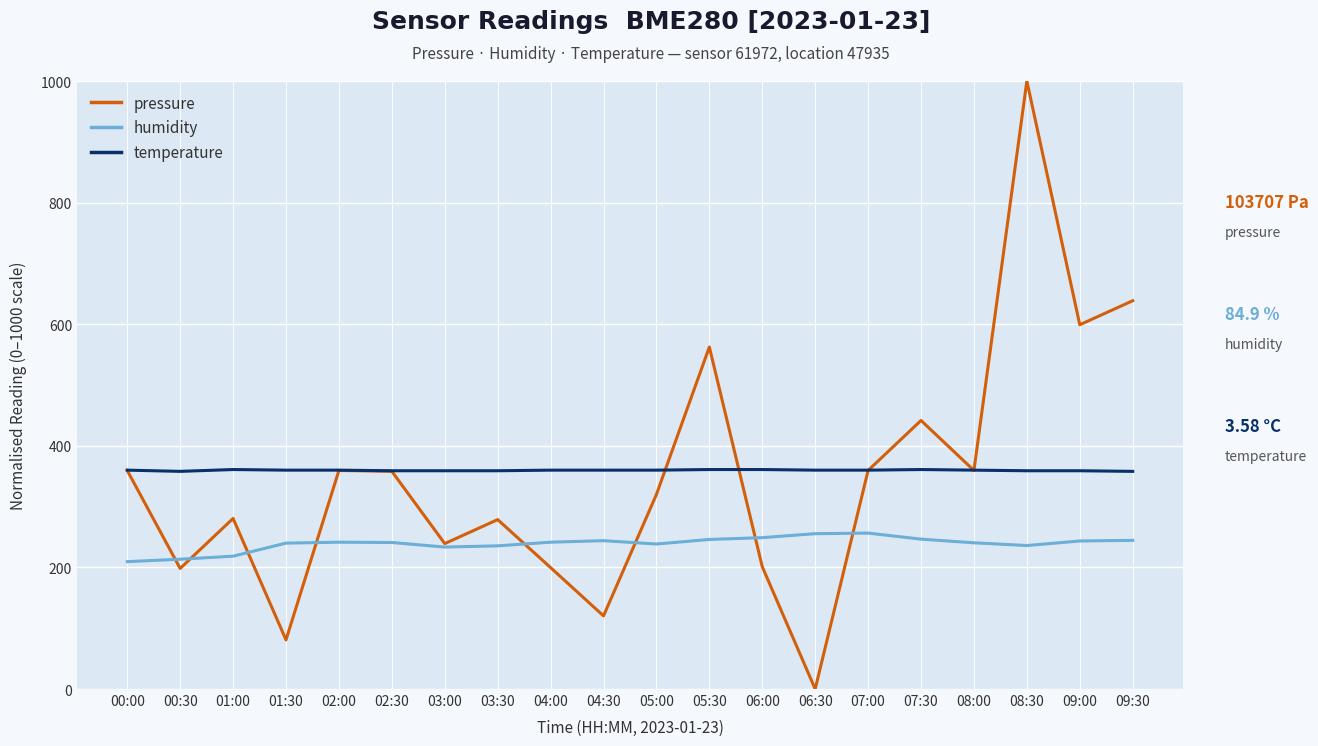

What are all the series names shown in the legend?

pressure, humidity, temperature